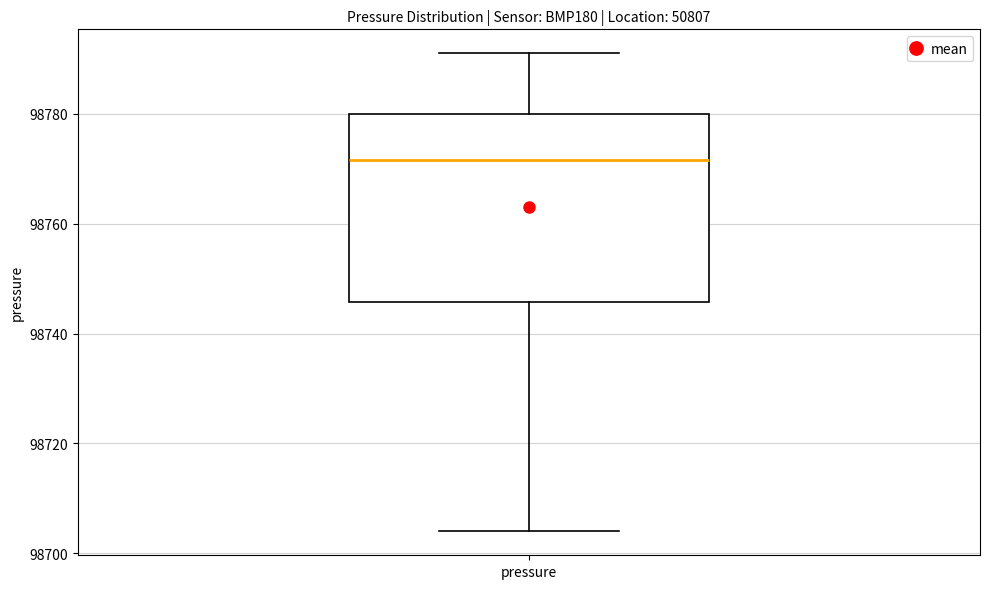

Read this box plot against the y-axis: the position of the median line, the range covered by the box, and the ends of both whiskers. The values are not printed on the chart, so give them approximately, as read against the axis.

median 98772, box 98746 to 98780, whiskers 98704 to 98792